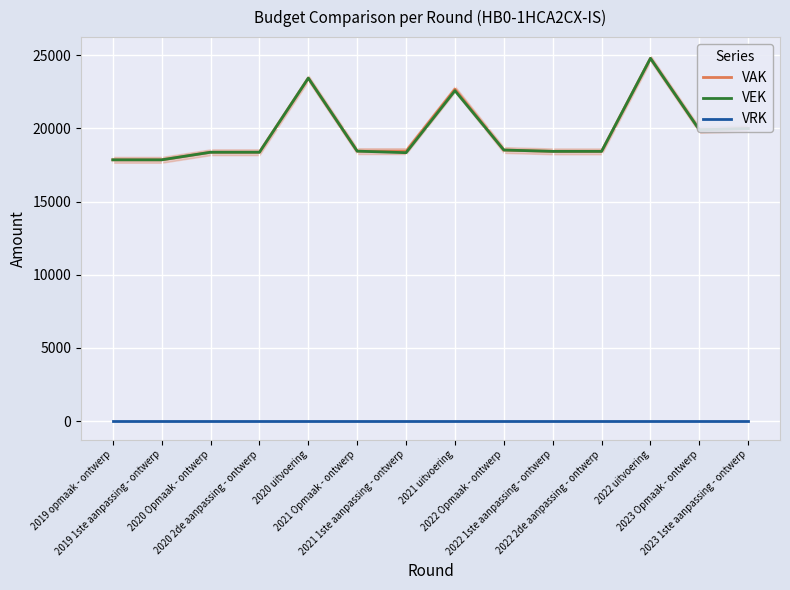

Which series has the largest range (max minus min)?

VAK